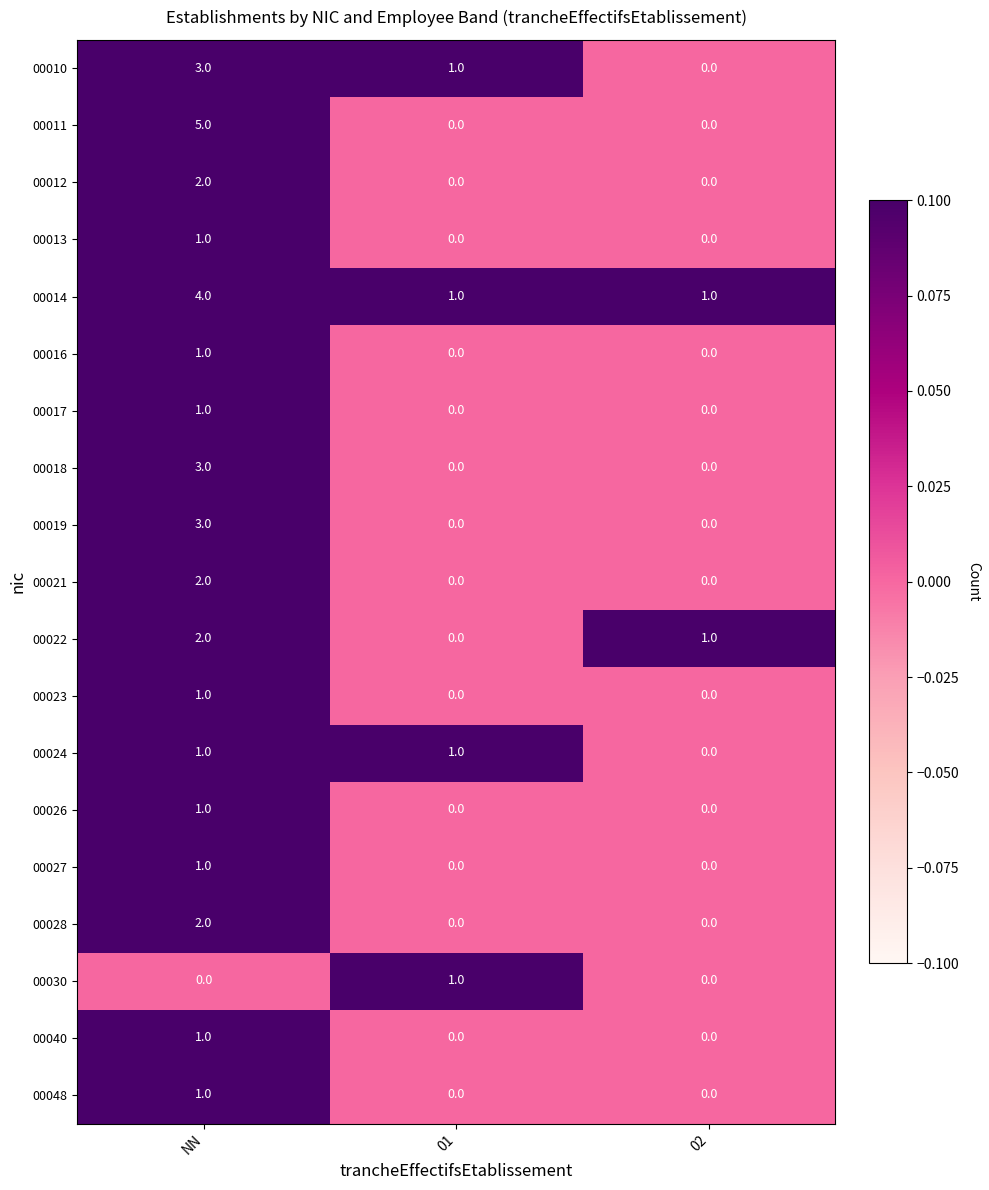

How many categories are shown in the chart?

3